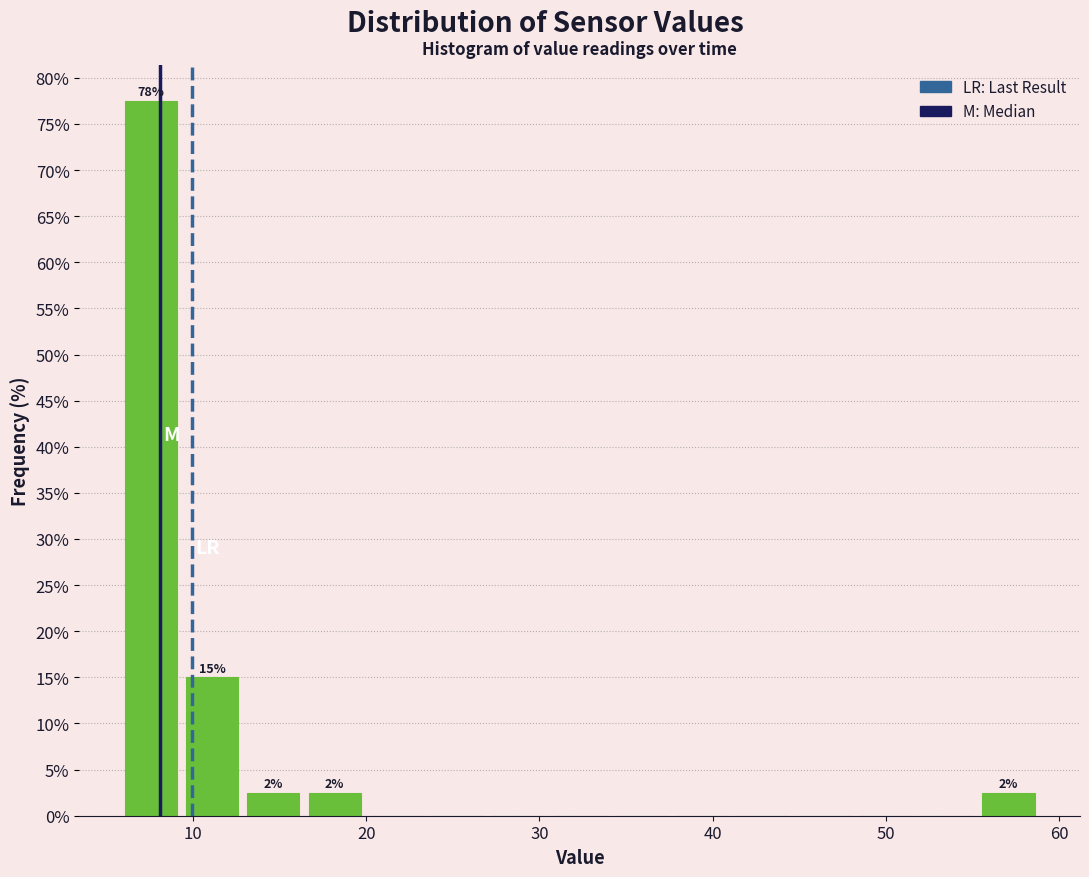

Around what value on the x-axis is the tallest bar? Give the approximate position of its centre, as read against the axis.

8